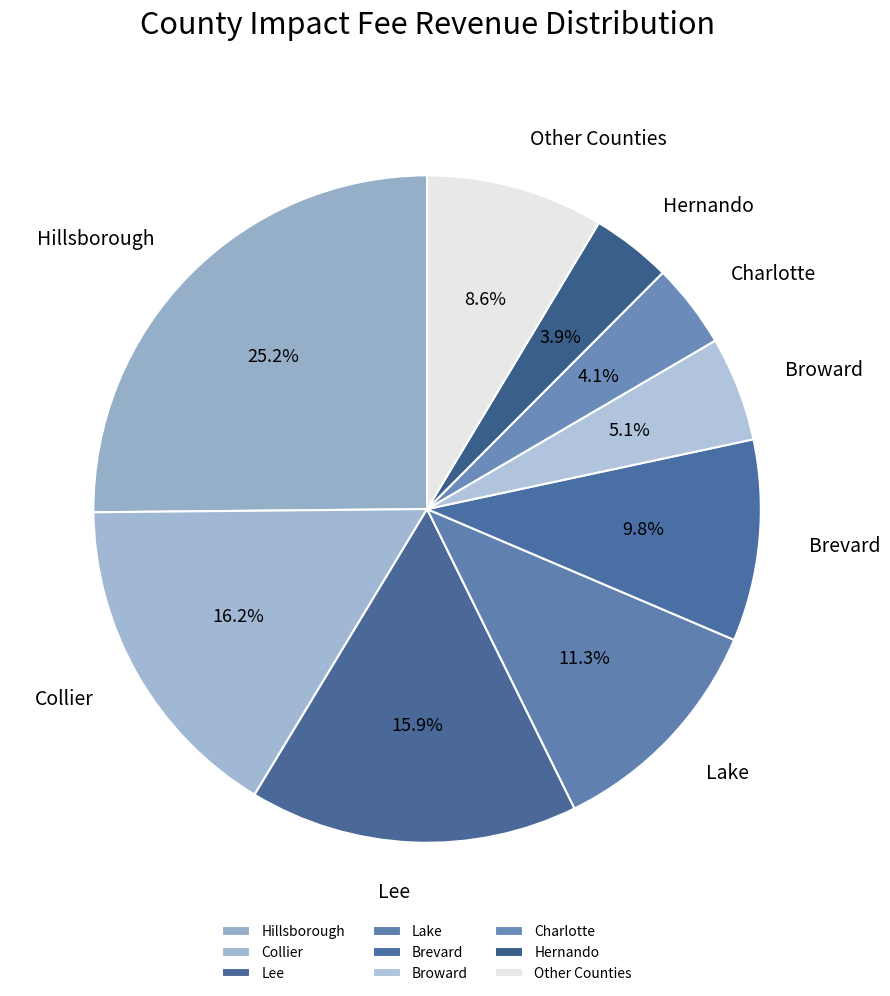

What is the ratio of the value at Hillsborough to the value at Hernando?

6.5